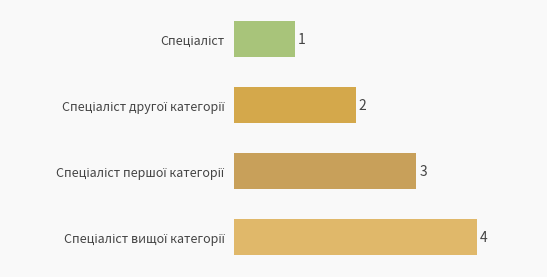

What is the sum of all values?

10